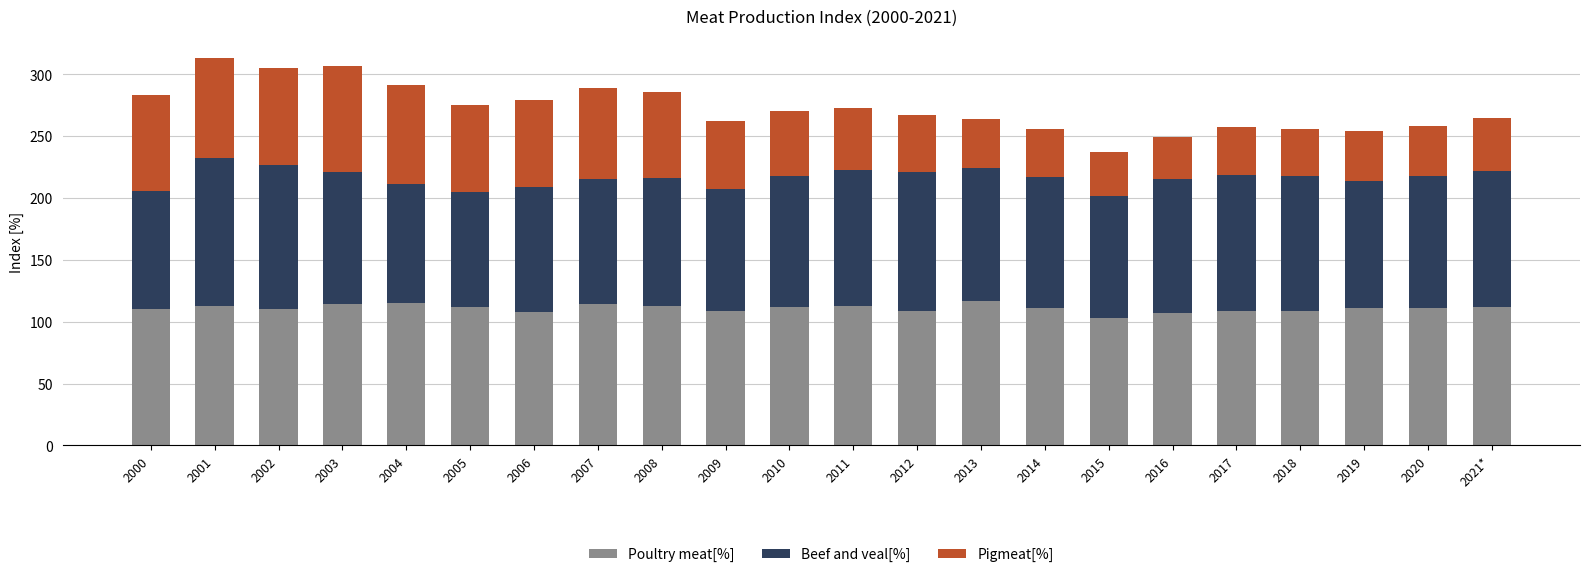

Is it true that Poultry meat[%] equals 72 at 2018?

False